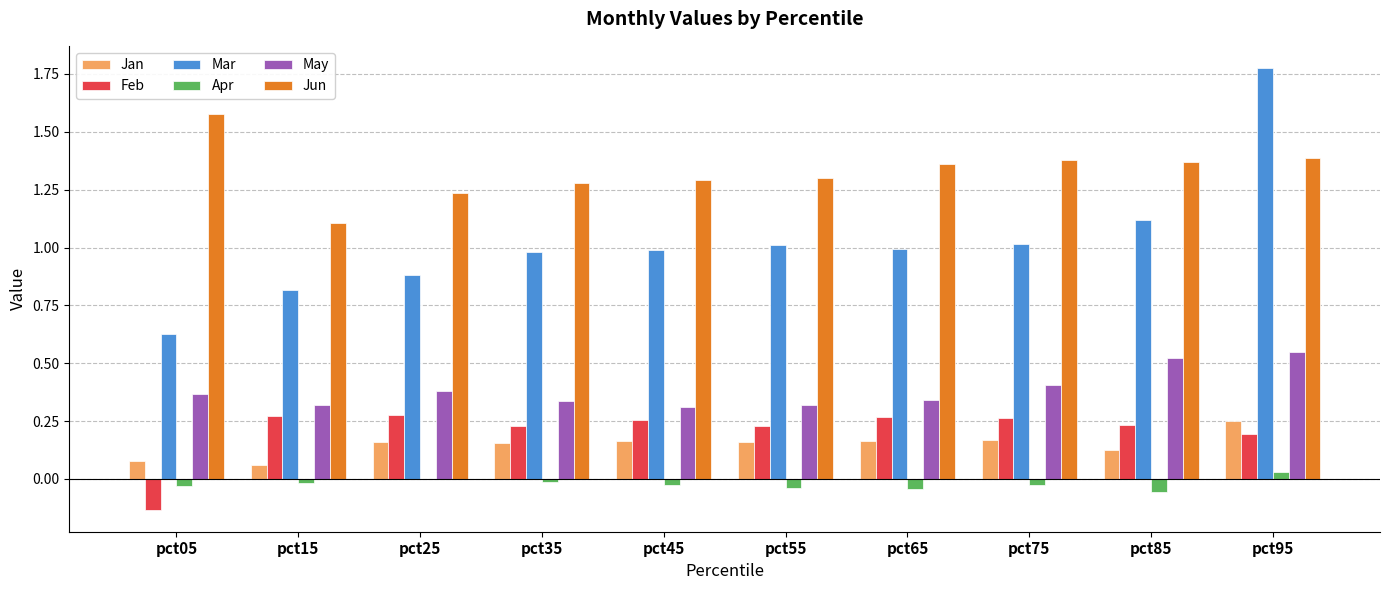

Are the bars horizontal?

No